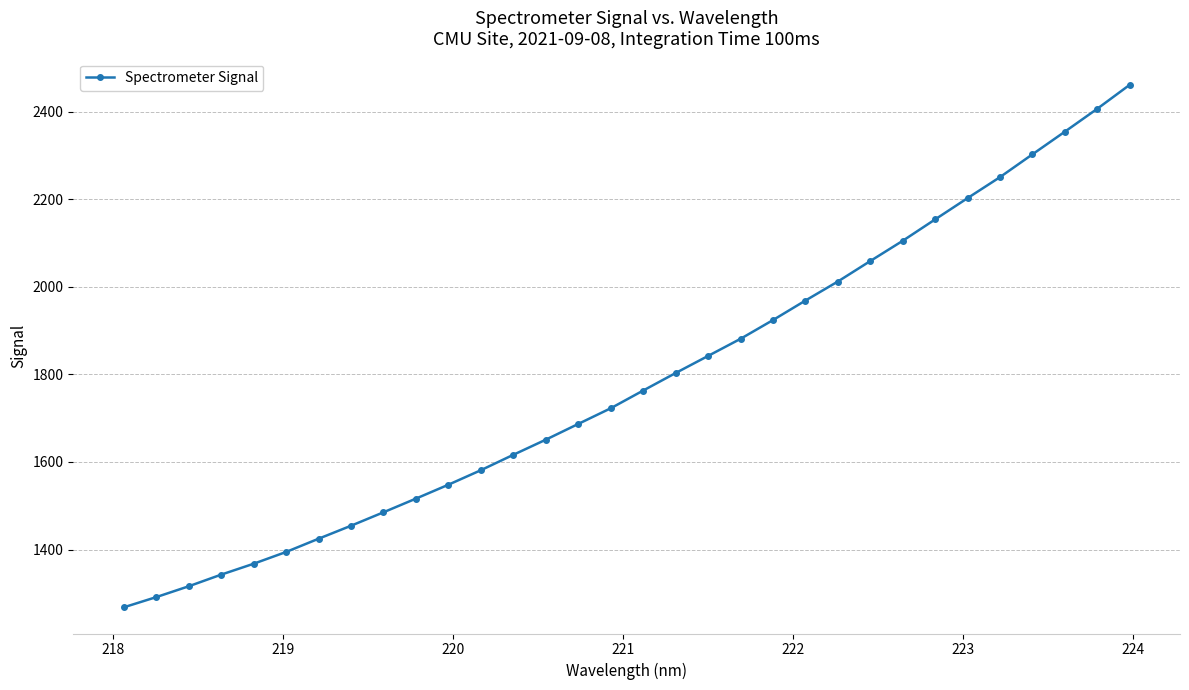

What is the smallest value displayed?

1267.9